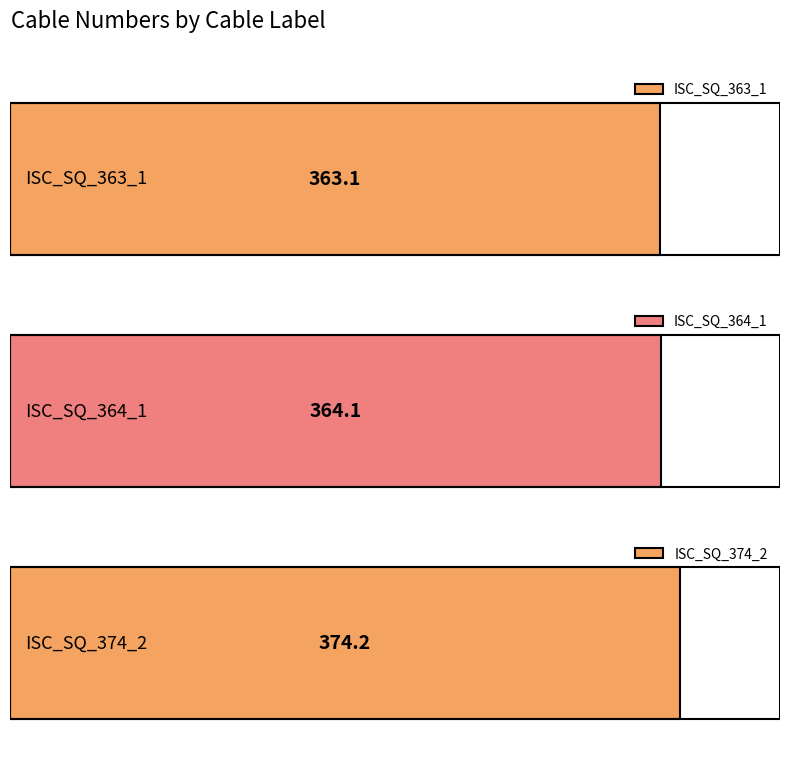

Which has a higher value, ISC_SQ_363_1 or ISC_SQ_364_1?

ISC_SQ_364_1